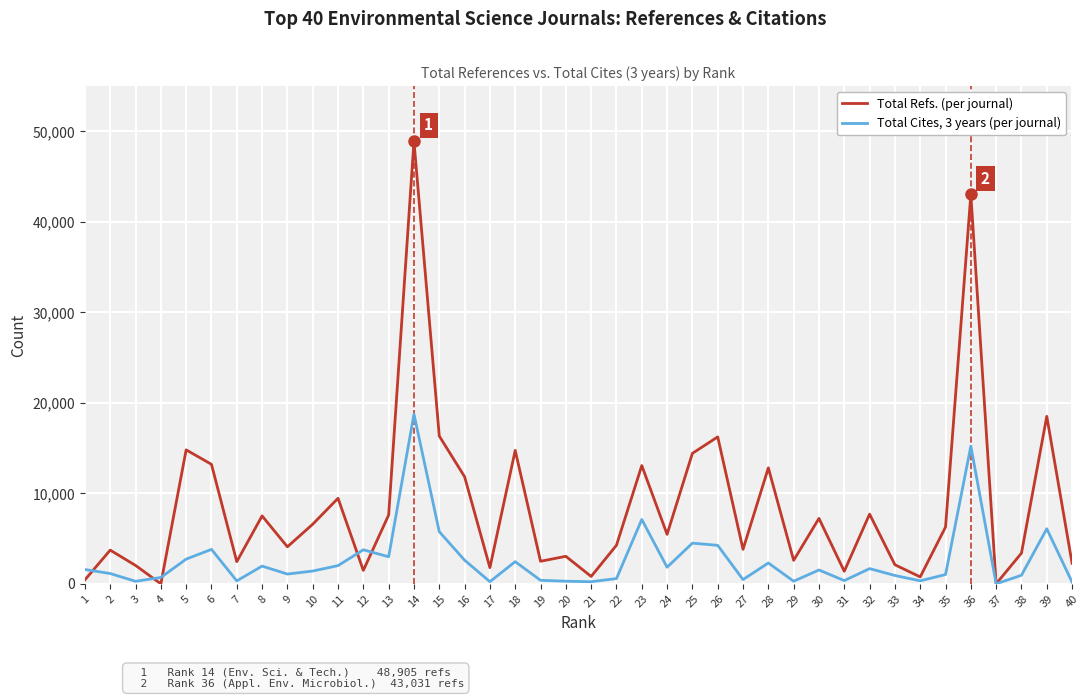

How many categories are shown in the chart?

40